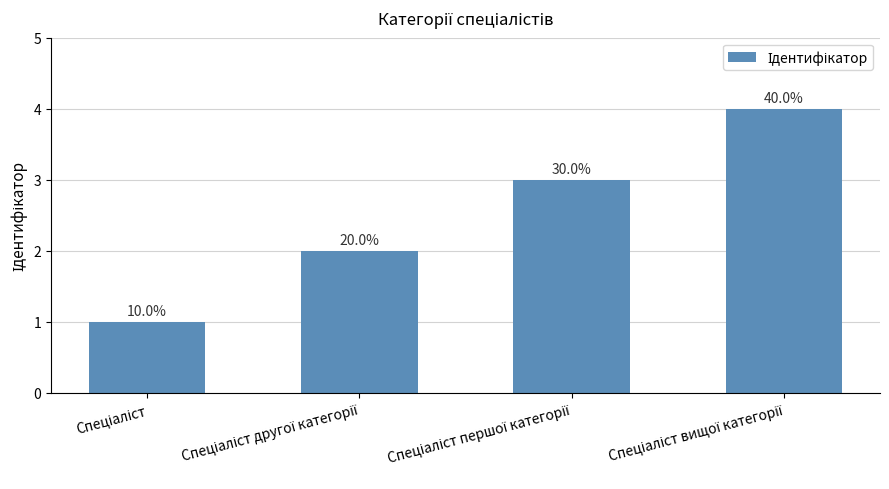

Which category has the lowest value across all series?

Спеціаліст